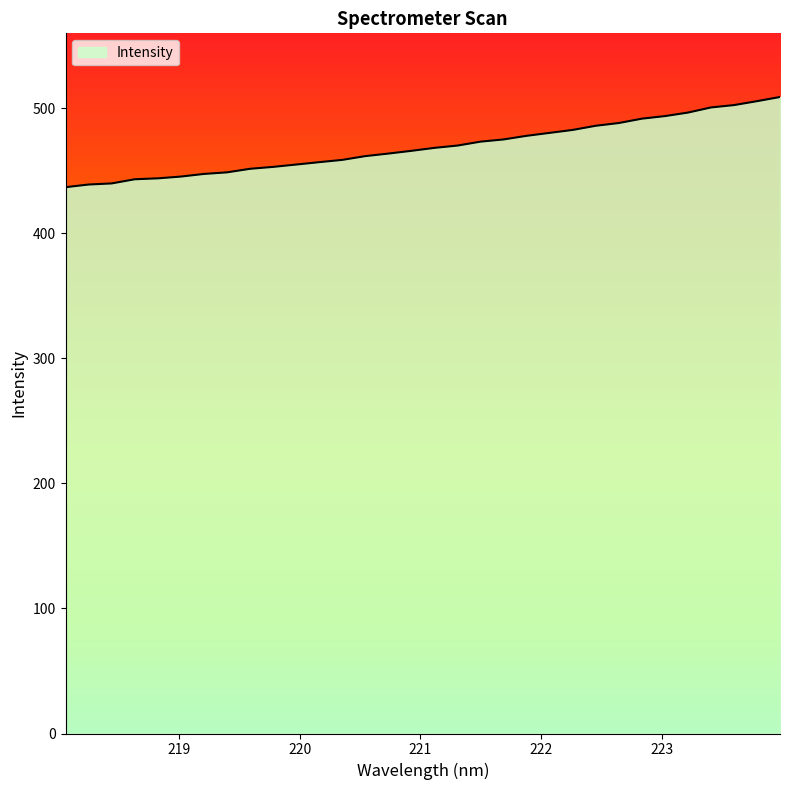

What is the difference between the maximum and minimum values?

72.1